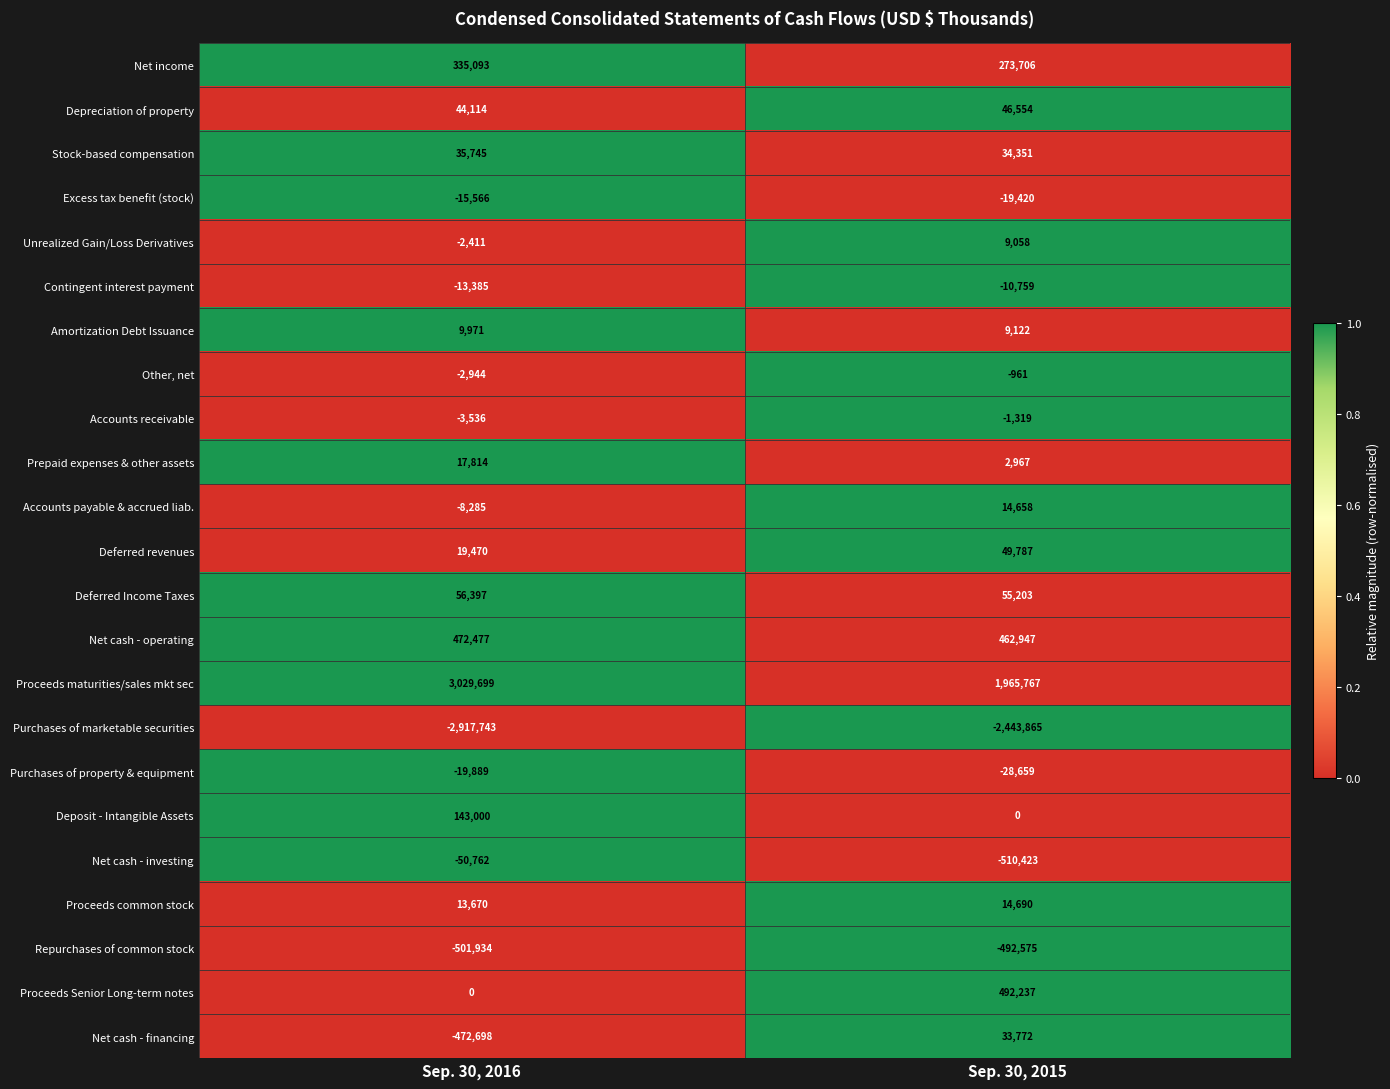

What is the average value of the Net cash - financing series?

-219463